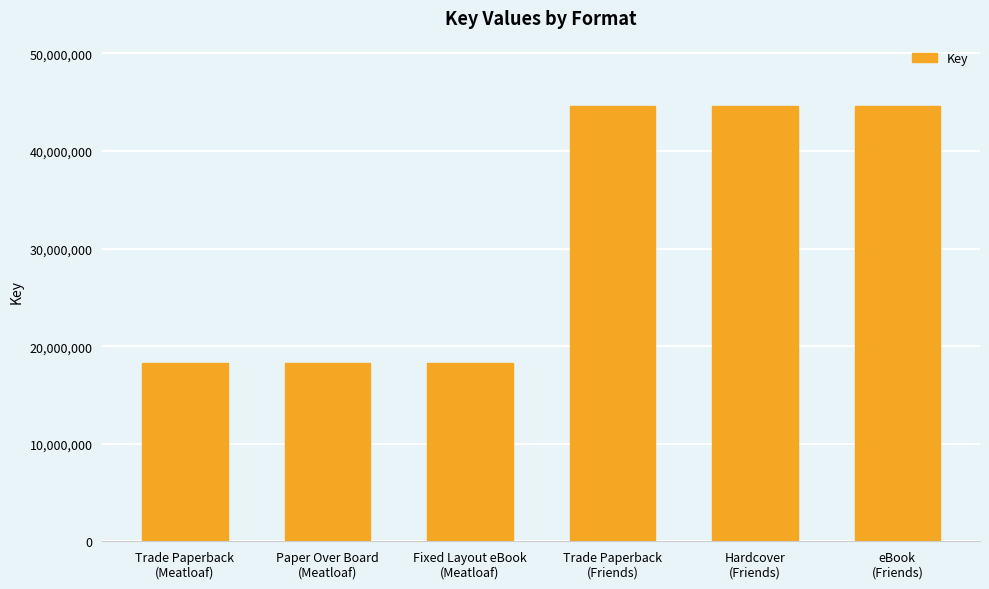

Read the value at eBook
(Friends), to the nearest 10.

44619040